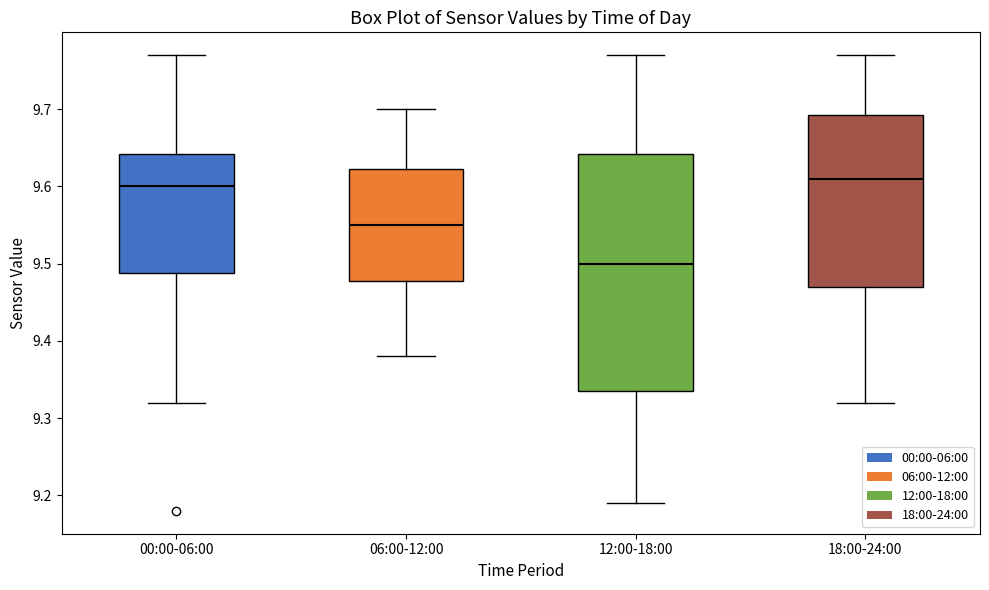

Comparing the boxes themselves (not the whiskers), which one is the tallest?

12:00-18:00